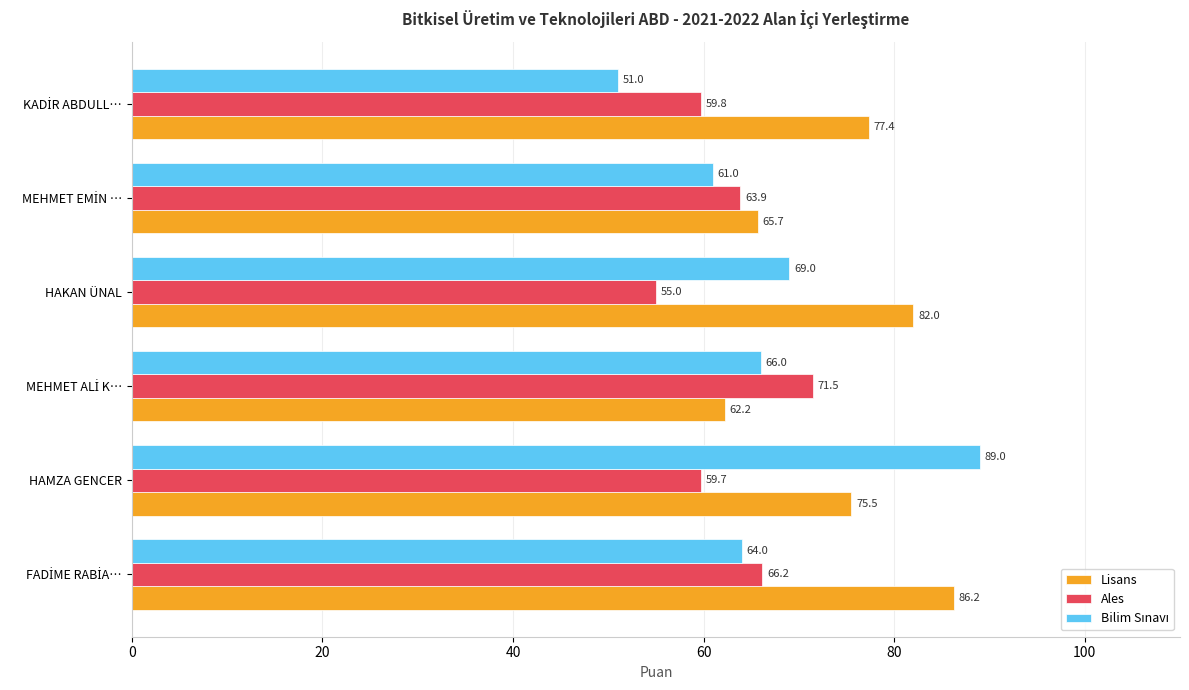

Where is Lisans nearest to the value 74?

HAMZA GENCER